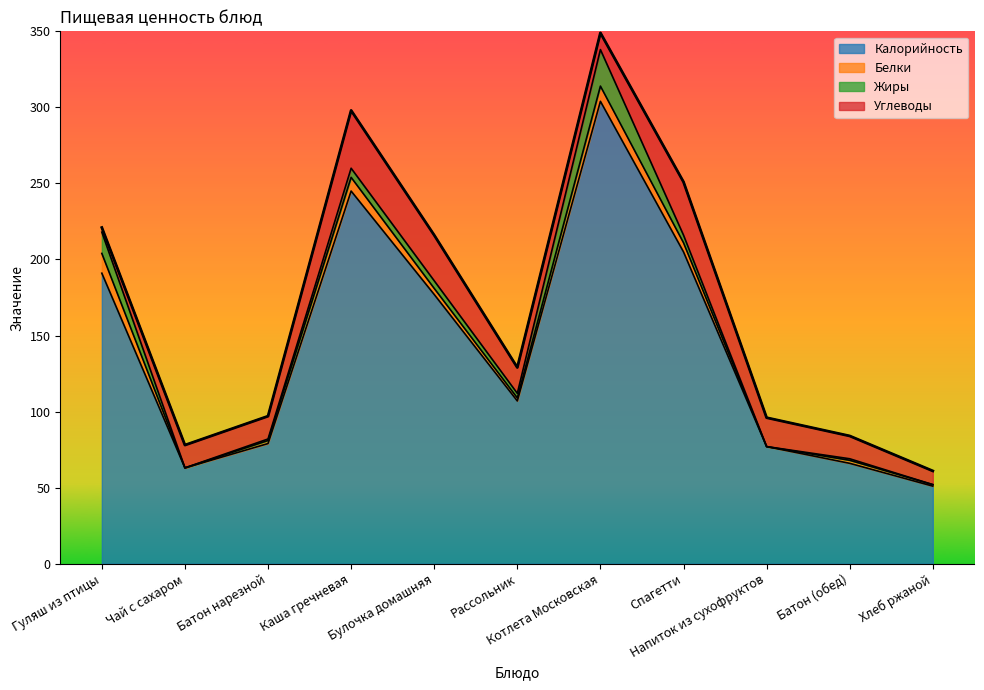

Which series has the largest total across all categories?

Калорийность